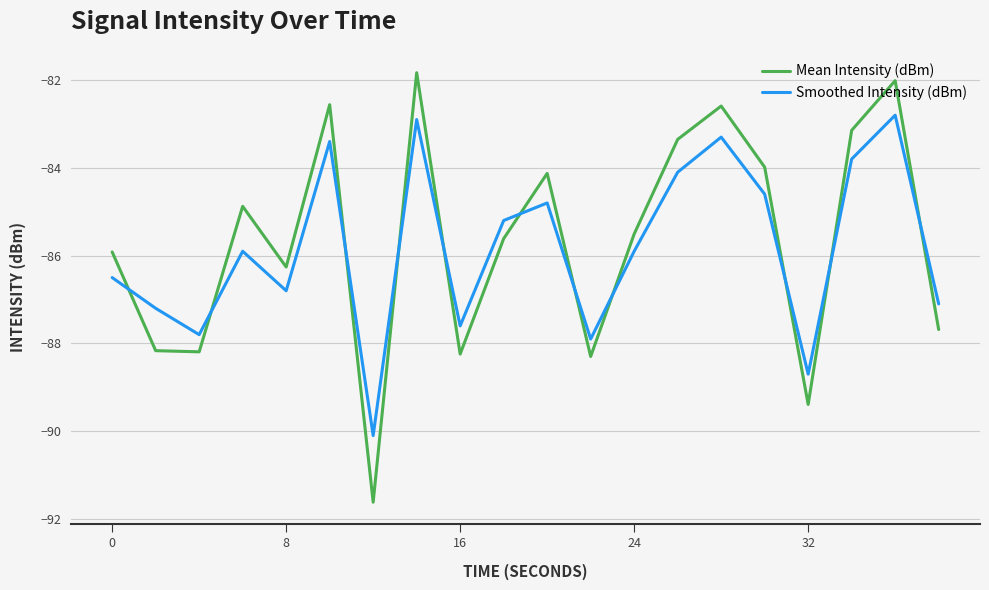

What is the lowest value of the Mean Intensity (dBm) series?

-91.6